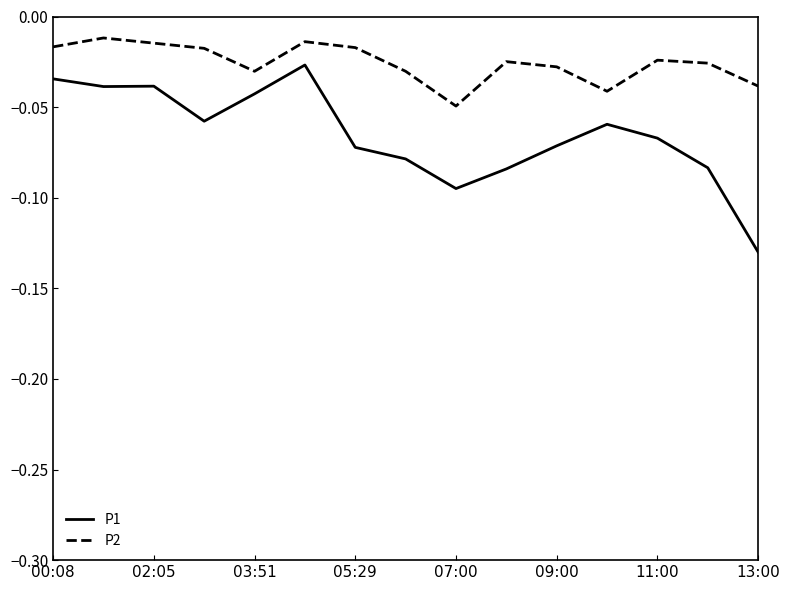

Which series has the largest total across all categories?

P2